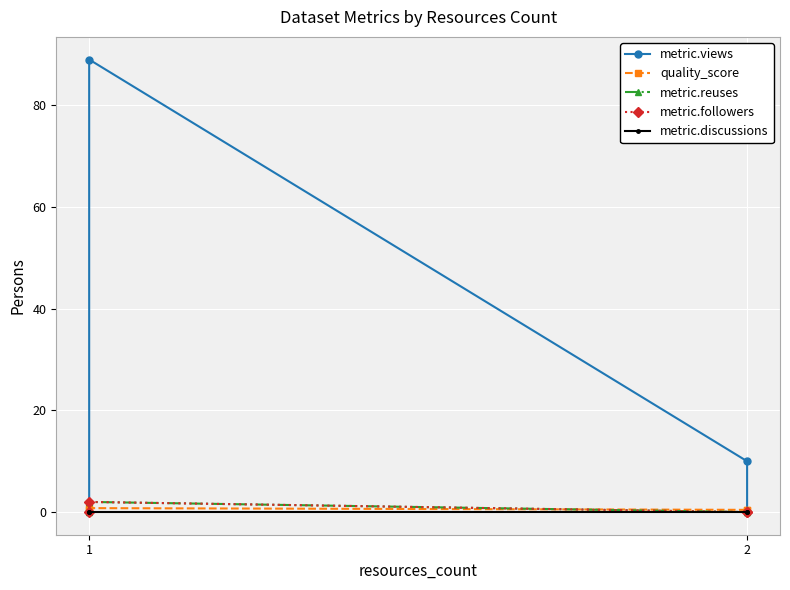

True or false: metric.discussions has more than 1 interior local peaks.

False